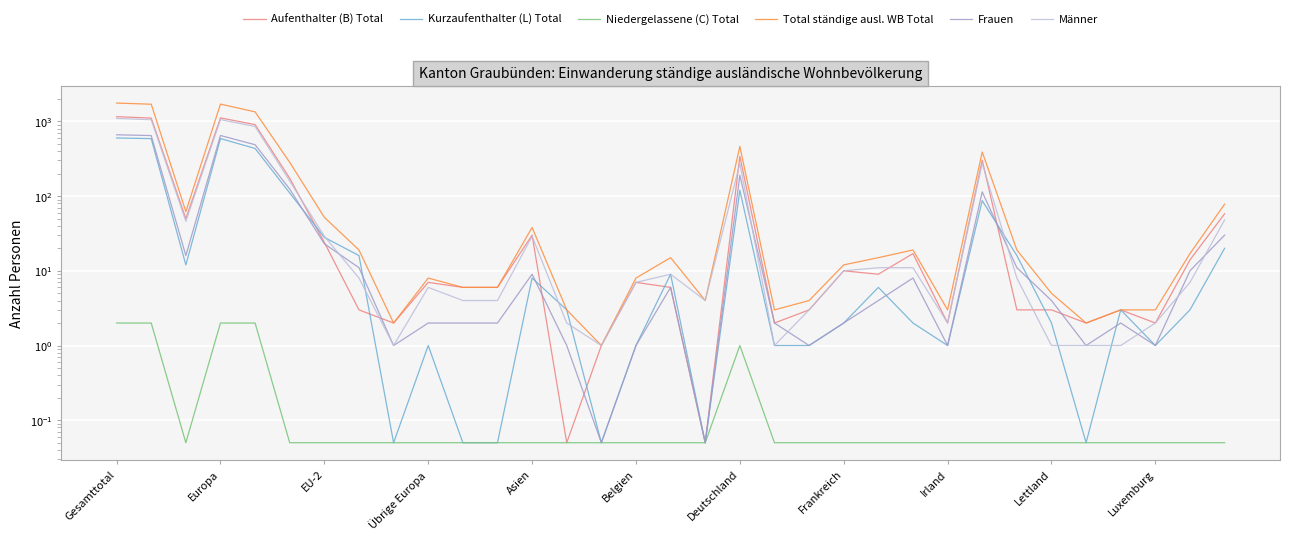

True or false: Kurzaufenthalter (L) Total and Total ständige ausl. WB Total intersect in this chart.

False